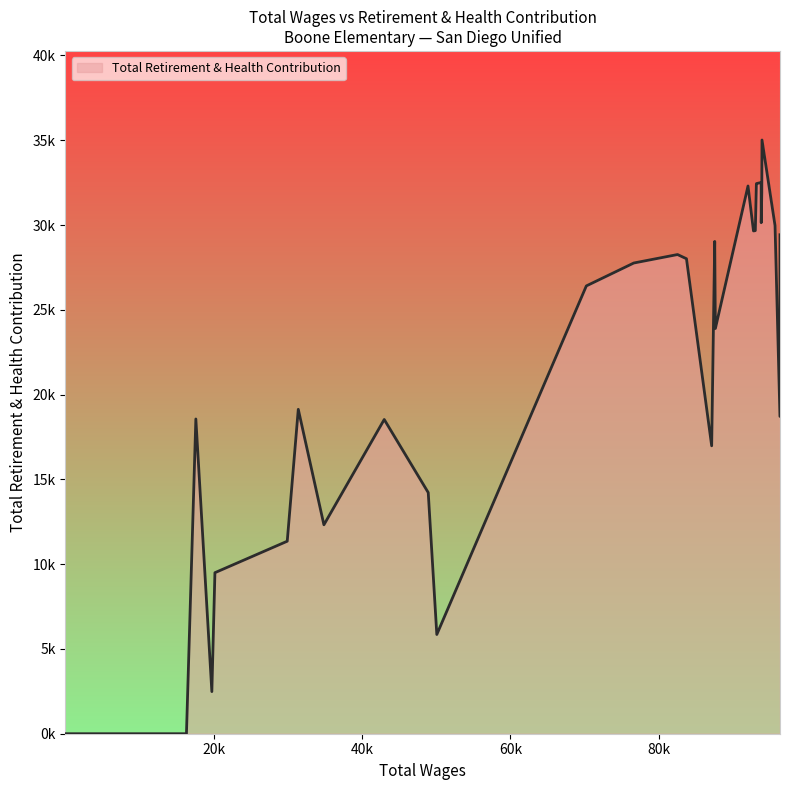

Where is the first local minimum?

1